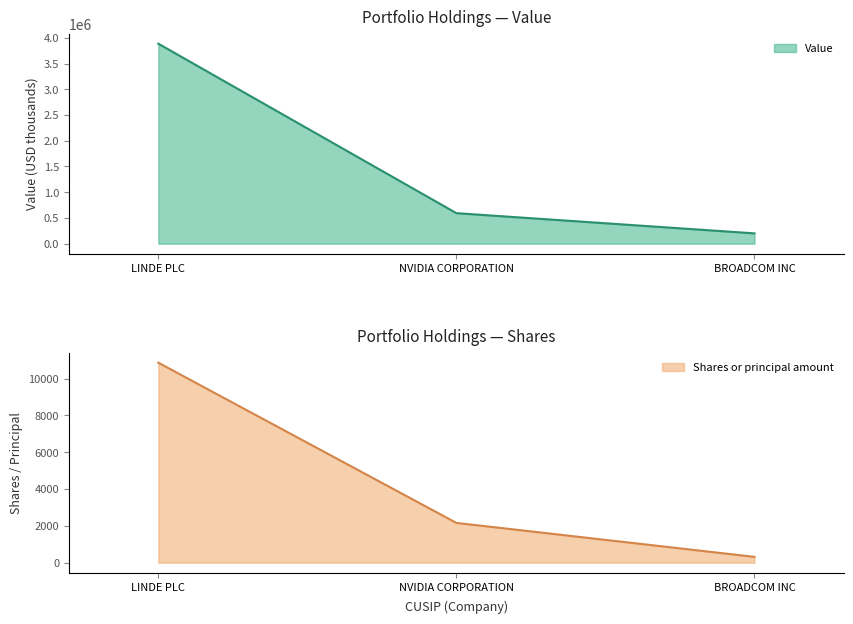

Where does the Shares or principal amount series first go above 2160?

LINDE PLC